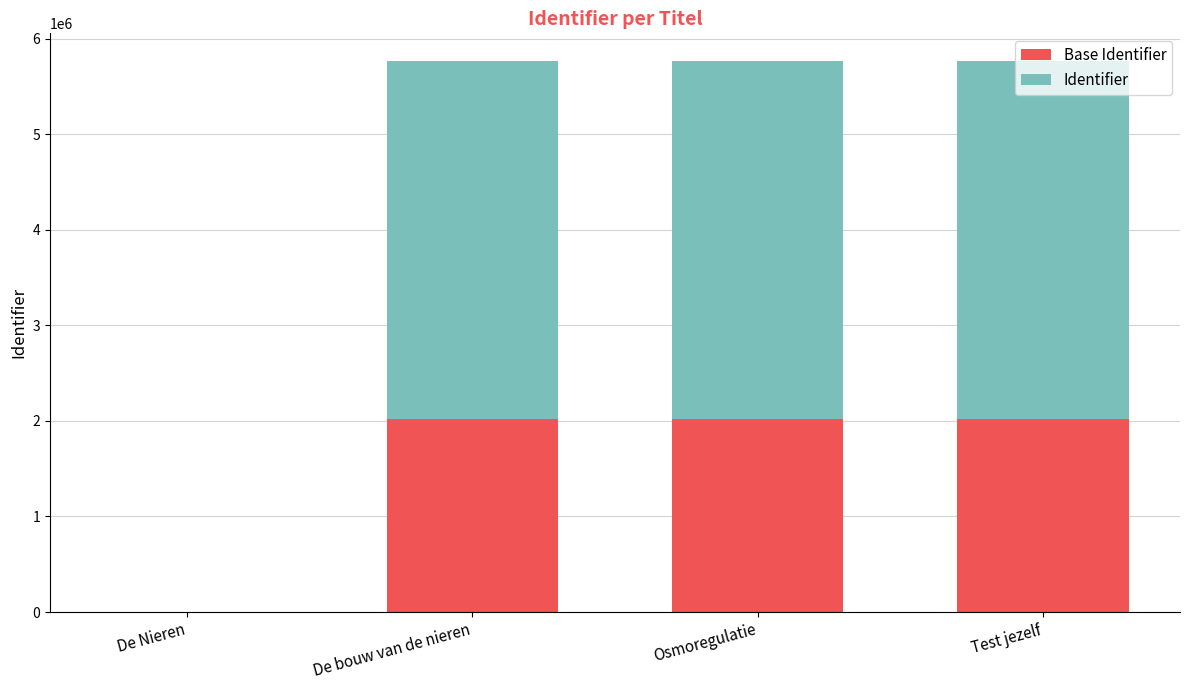

What is the total value across all series at Osmoregulatie?

5767697.0